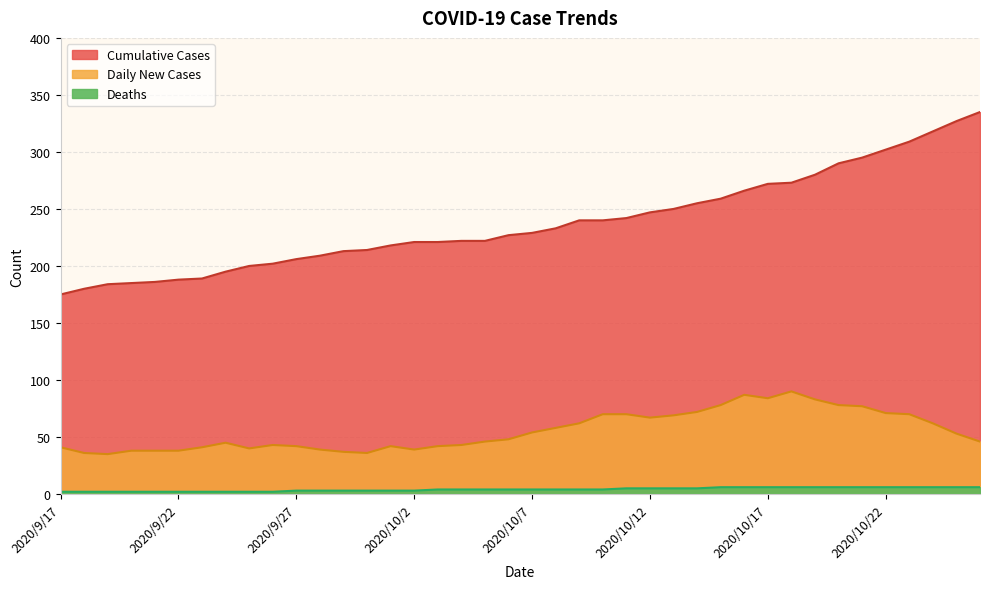

What is the total value across all series at 2020/10/25?

386